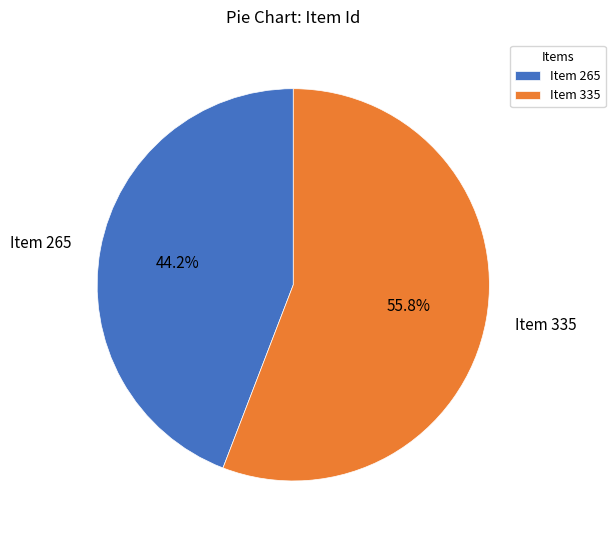

Which category accounts for the majority?

Item 335